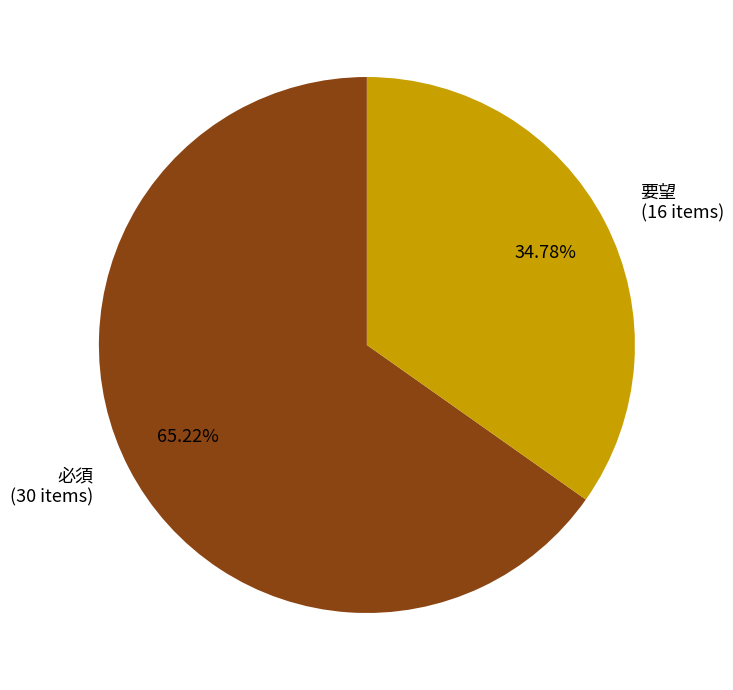

Does 必須 account for over 50% of the chart?

Yes